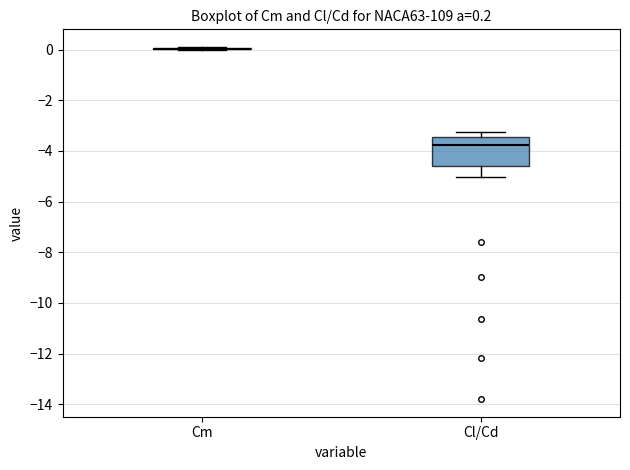

Which box is the tallest, from its lower edge to its upper edge?

Cl/Cd